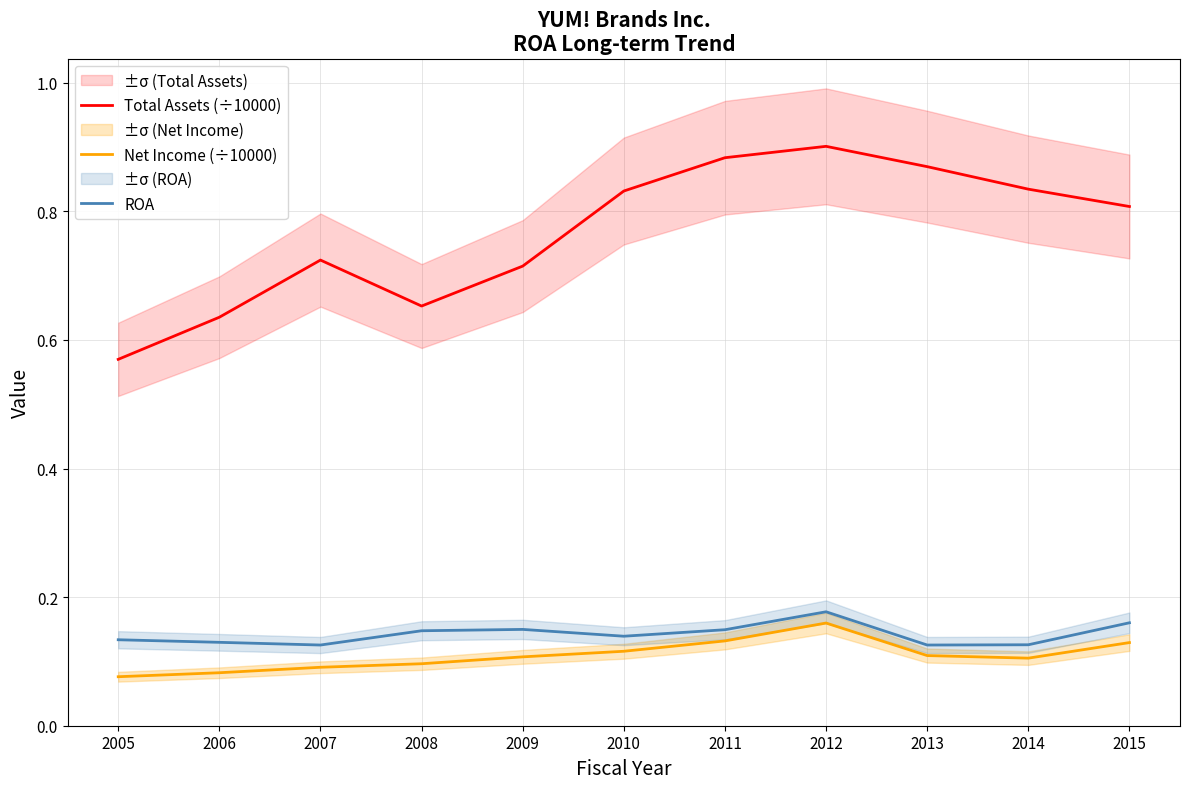

What is the difference between the second highest and minimum values in the Total Assets (÷10000) series?

0.3